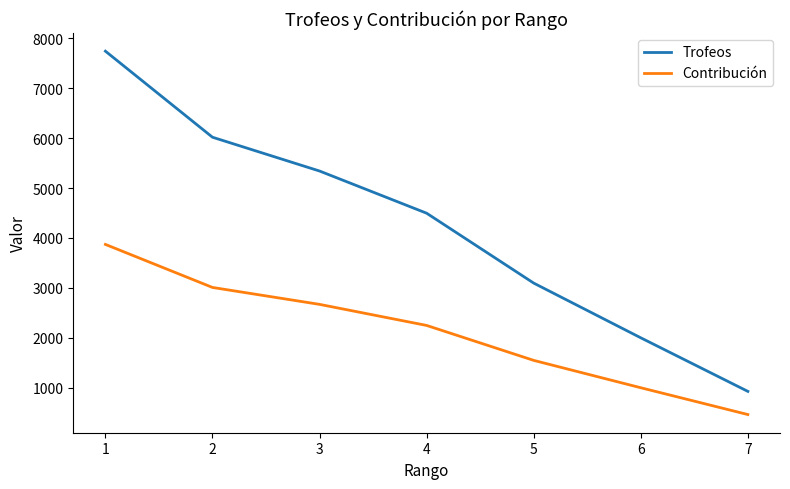

What is the minimum value for Contribución?

463